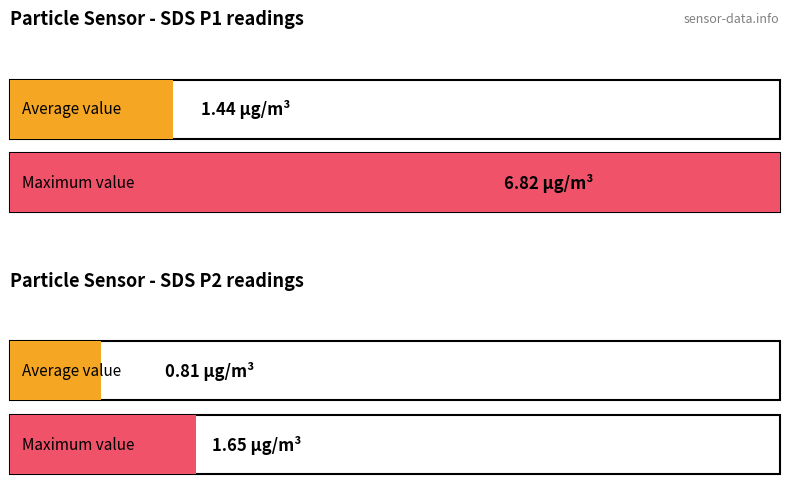

Which series has the largest range (max minus min)?

SDS_P1